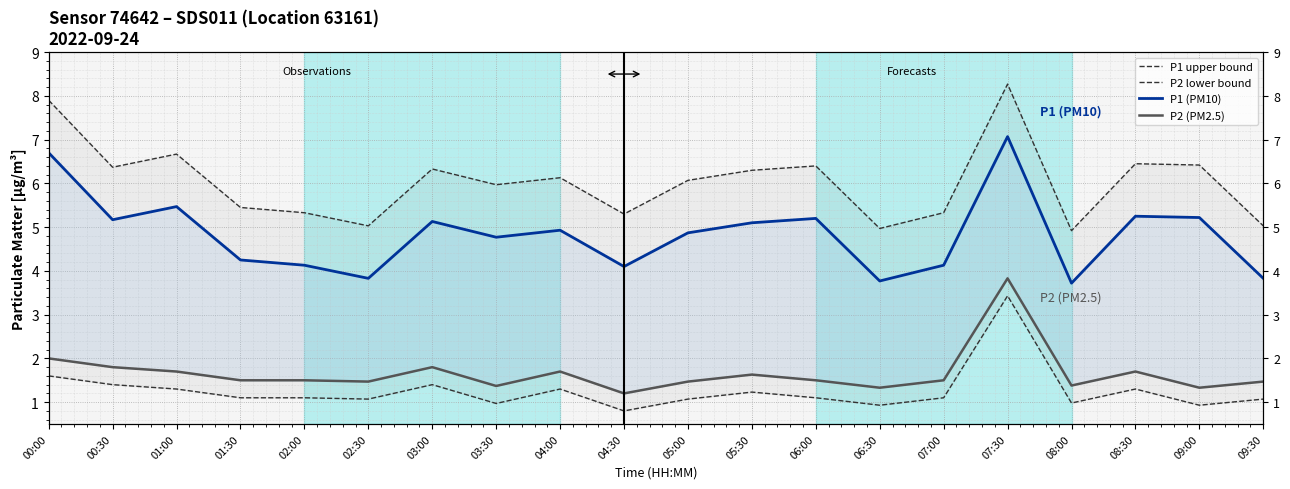

Does the chart display data point markers on the line(s)?

No